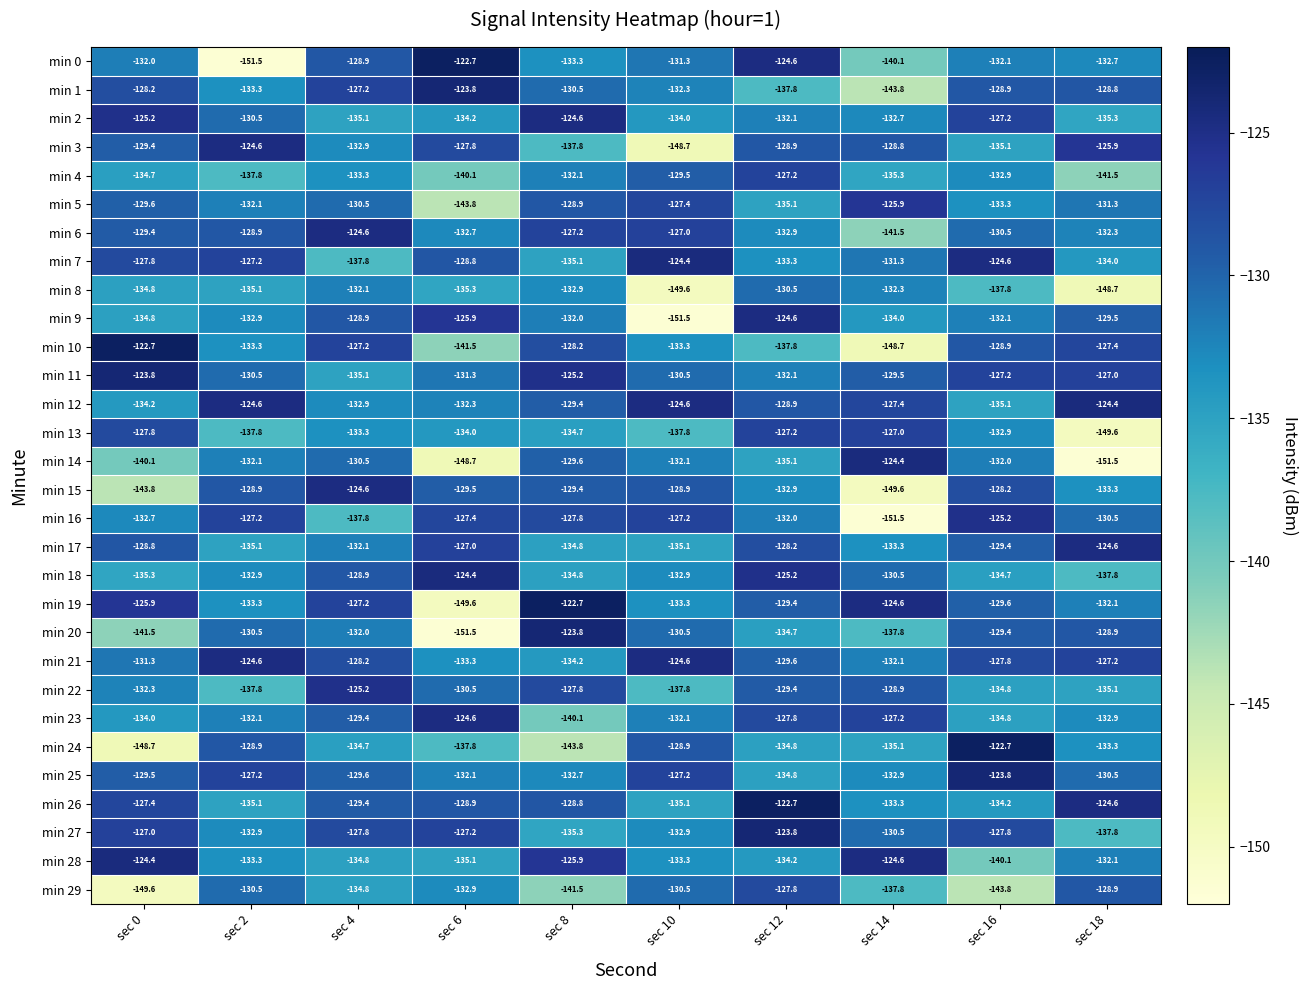

Which series has the largest total across all categories?

min 11